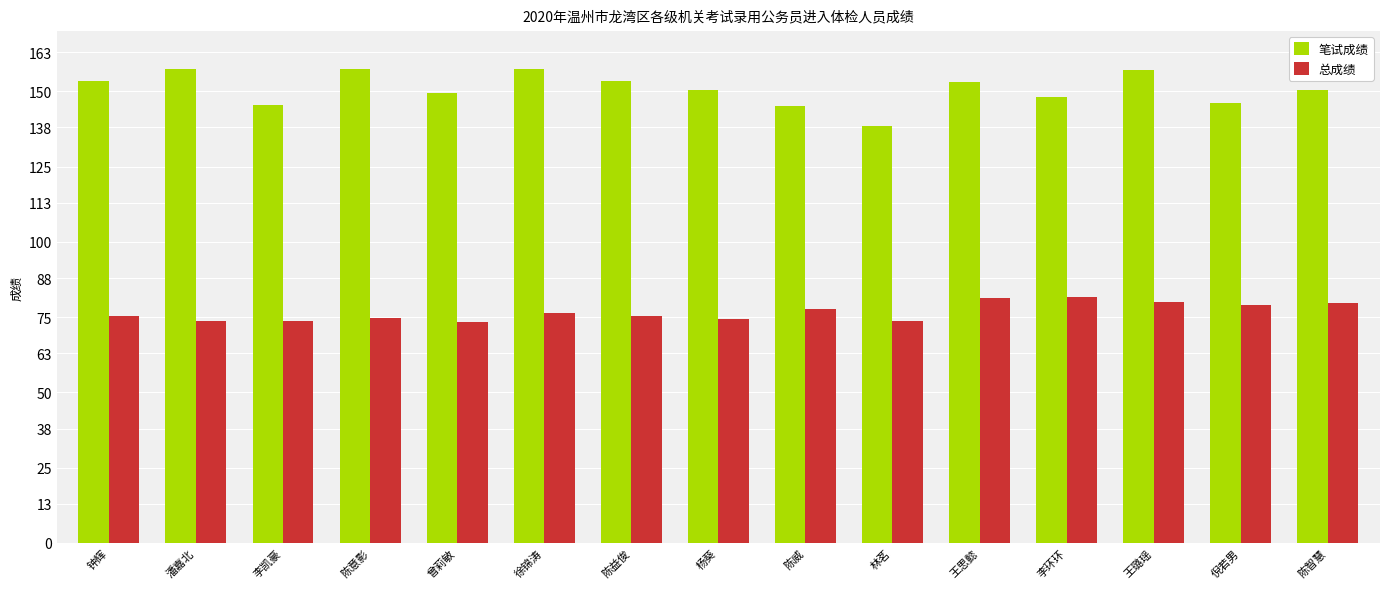

At how many categories does at least one series exceed 127?

15